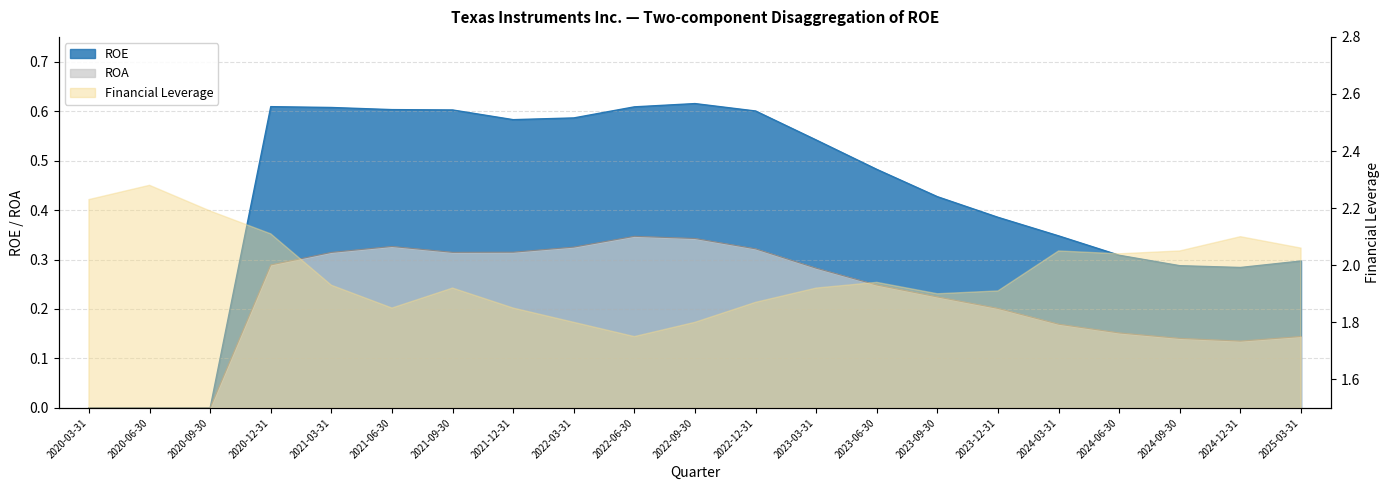

What position from the right is 2021-06-30?

16